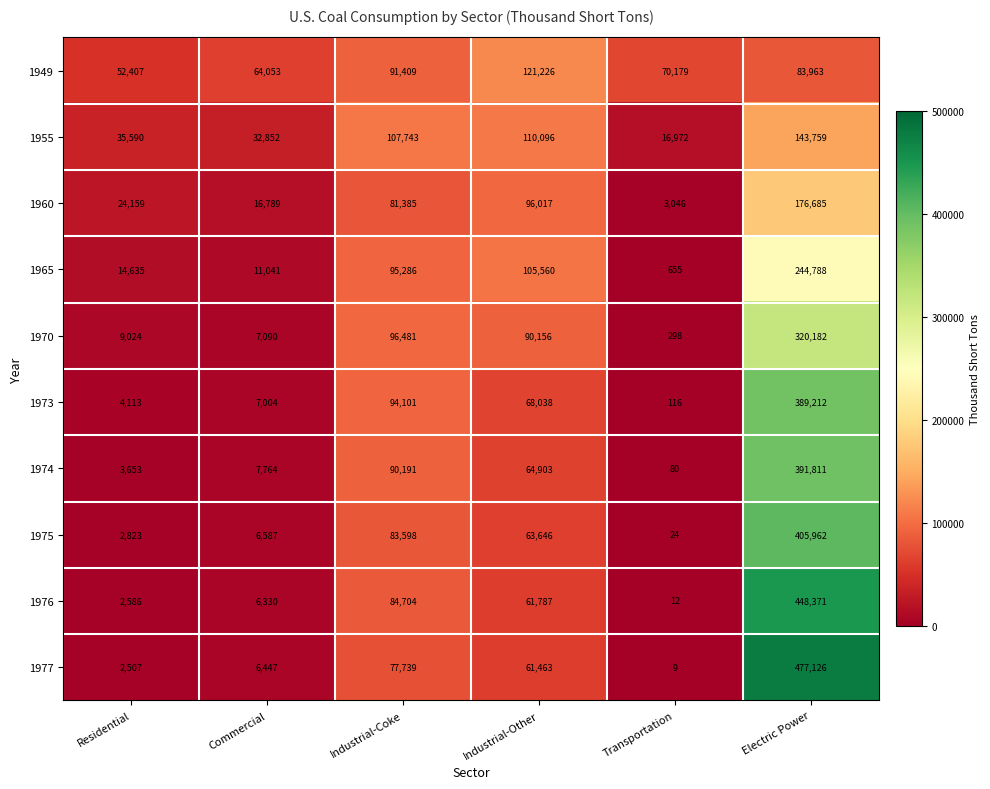

True or false: 1955 has a value of 213305 at Electric Power.

False